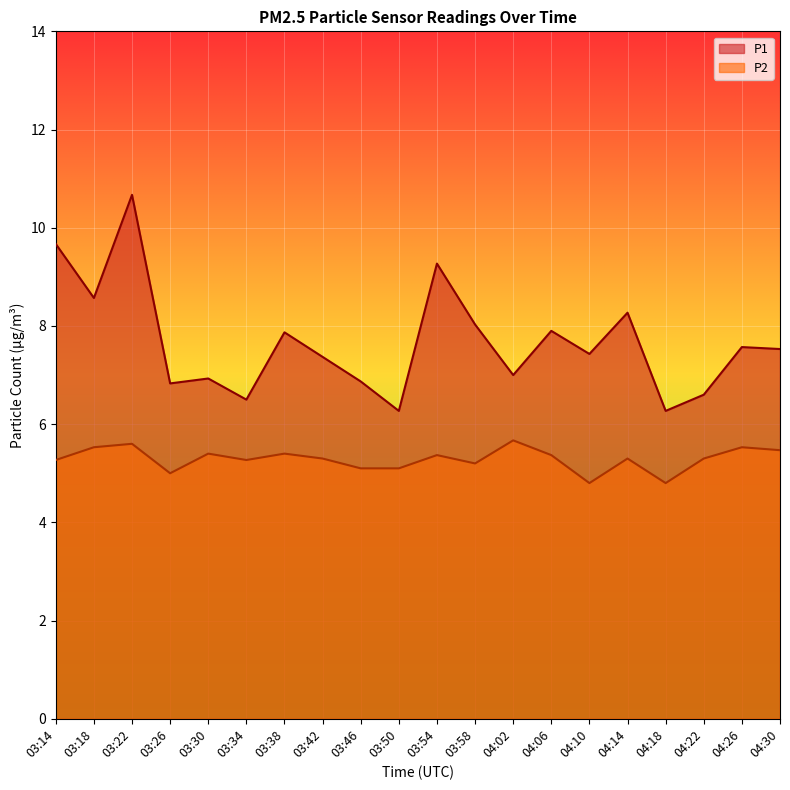

Rank the series at 04:22 from highest to lowest value.

P1, P2